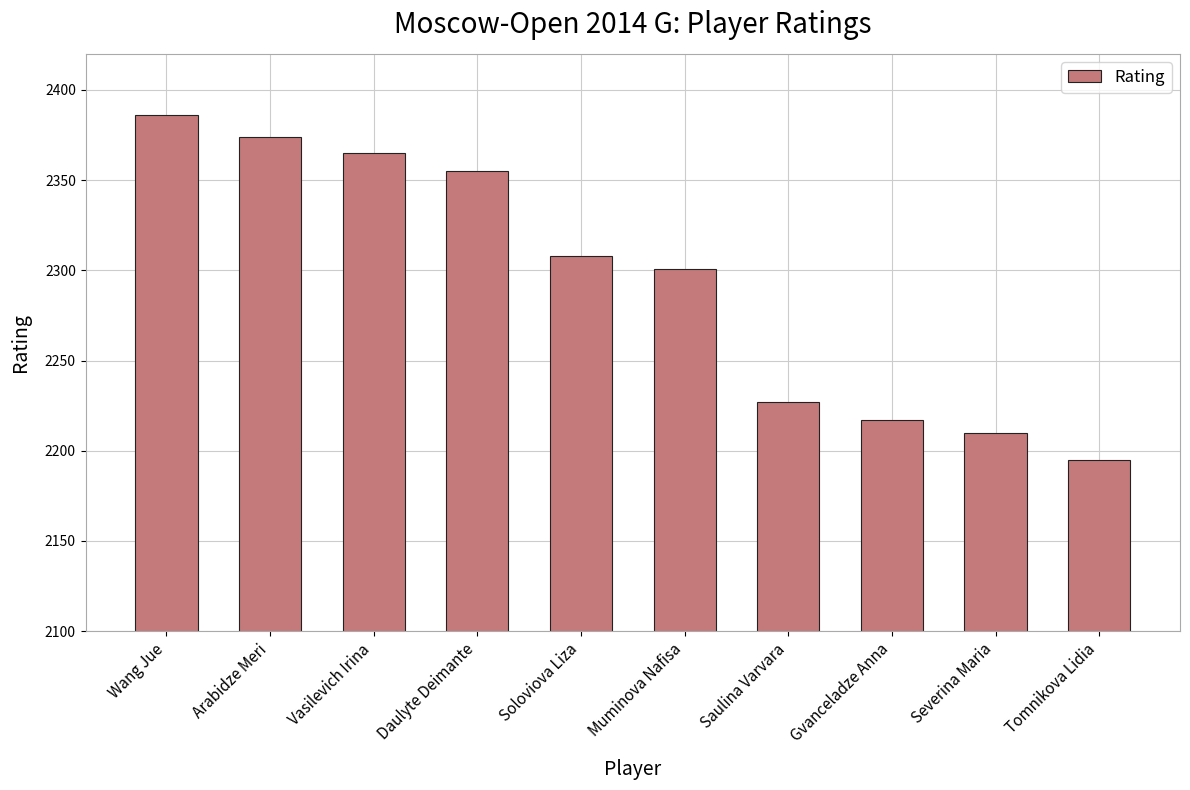

Rank the categories by value from lowest to highest.

Tomnikova Lidia, Severina Maria, Gvanceladze Anna, Saulina Varvara, Muminova Nafisa, Soloviova Liza, Daulyte Deimante, Vasilevich Irina, Arabidze Meri, Wang Jue